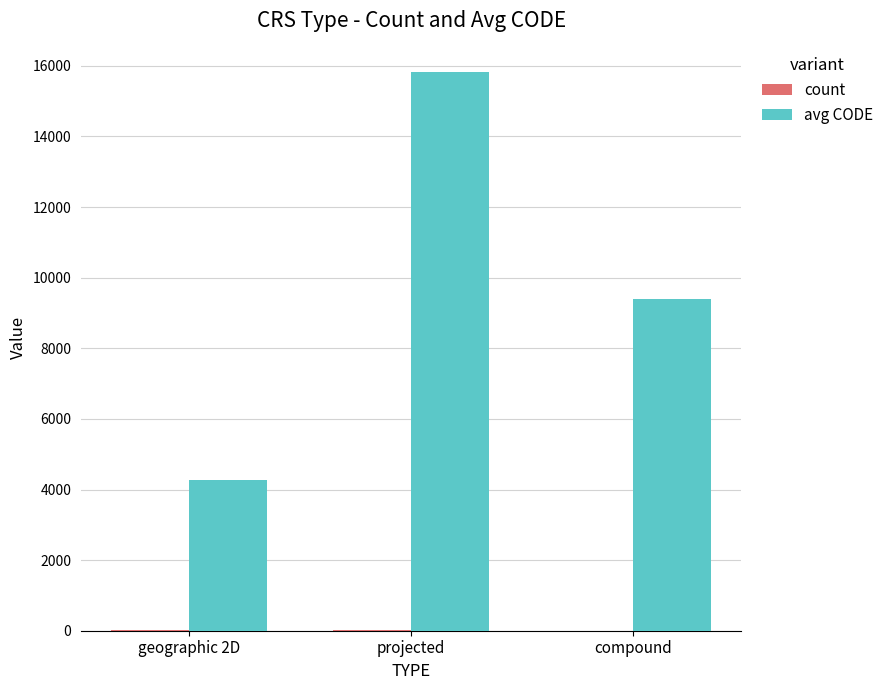

At which label is avg CODE closest to 10056?

compound